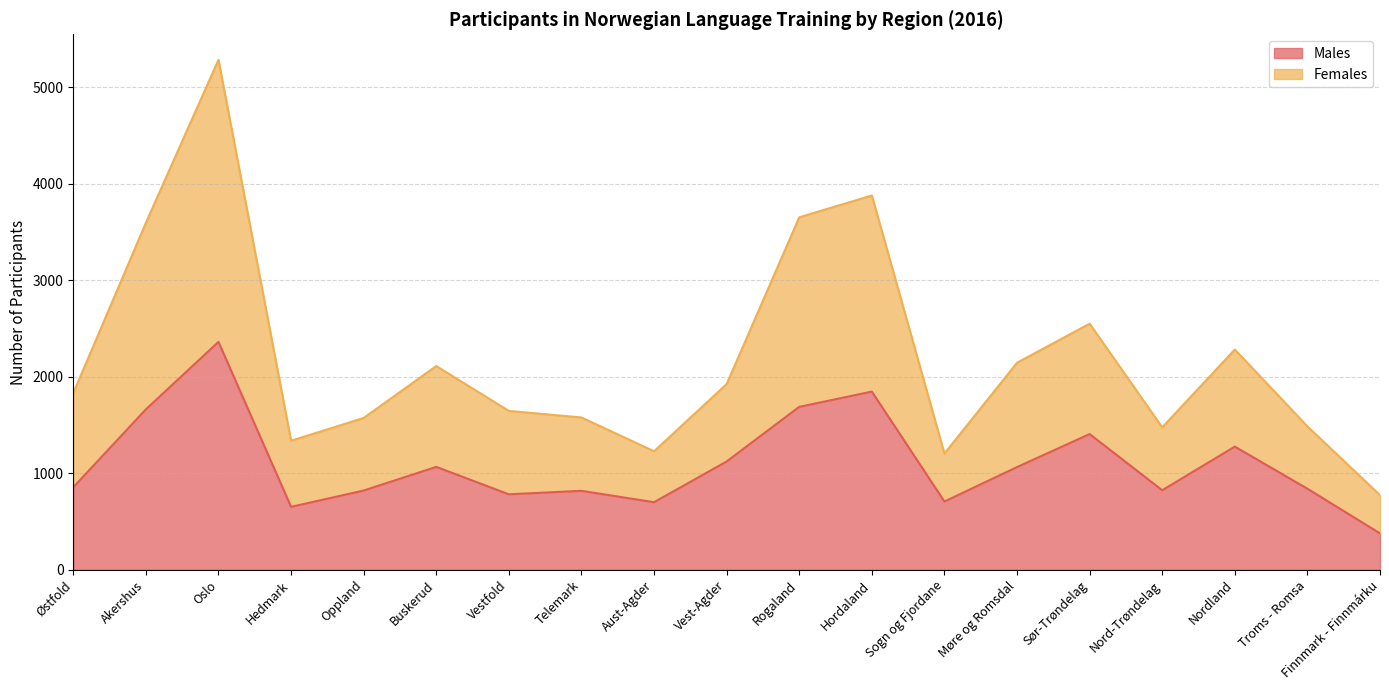

True or false: Females and Males intersect in this chart.

False